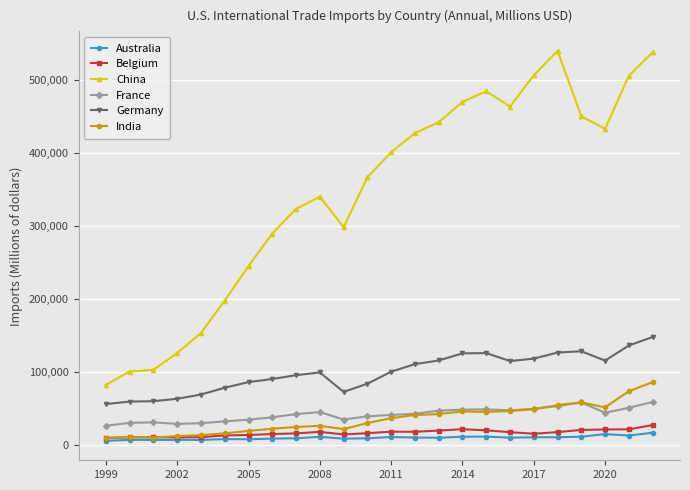

Which series has the largest total across all categories?

China